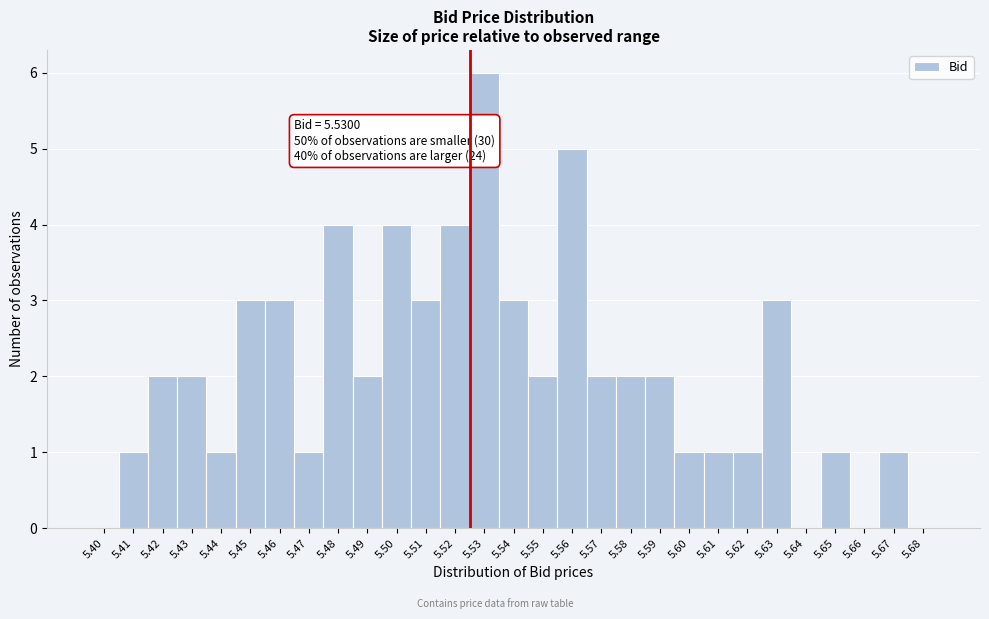

Reading left to right, transcribe all the data shown in this chart.

5.40=0	5.41=1	5.42=2	5.43=2	5.44=1	5.45=3	5.46=3	5.47=1	5.48=4	5.49=2	5.50=4	5.51=3	5.52=4	5.53=6	5.54=3	5.55=2	5.56=5	5.57=2	5.58=2	5.59=2	5.60=1	5.61=1	5.62=1	5.63=3	5.64=0	5.65=1	5.66=0	5.67=1	5.68=0